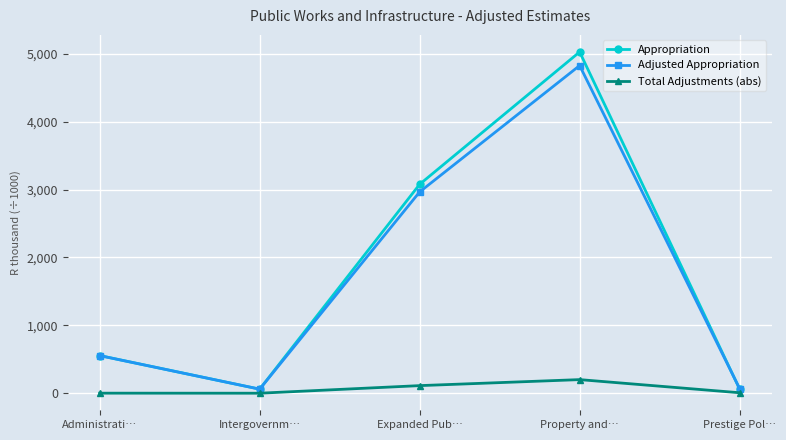

Is this an area chart (filled region under the line)?

No